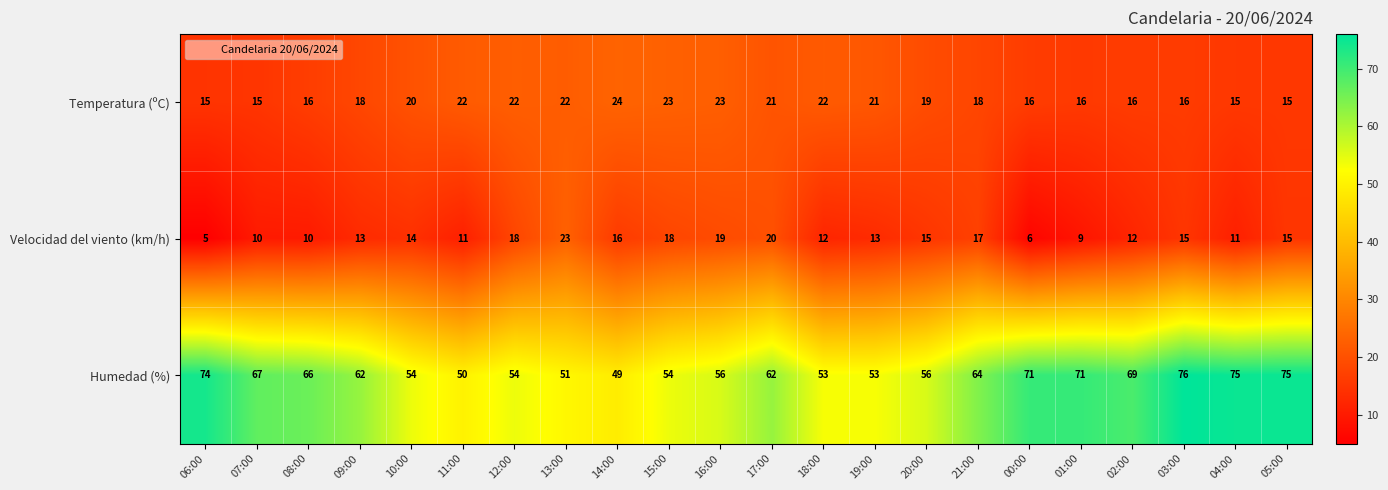

Between 12:00 and 04:00, which series saw the biggest shift?

Humedad (%)